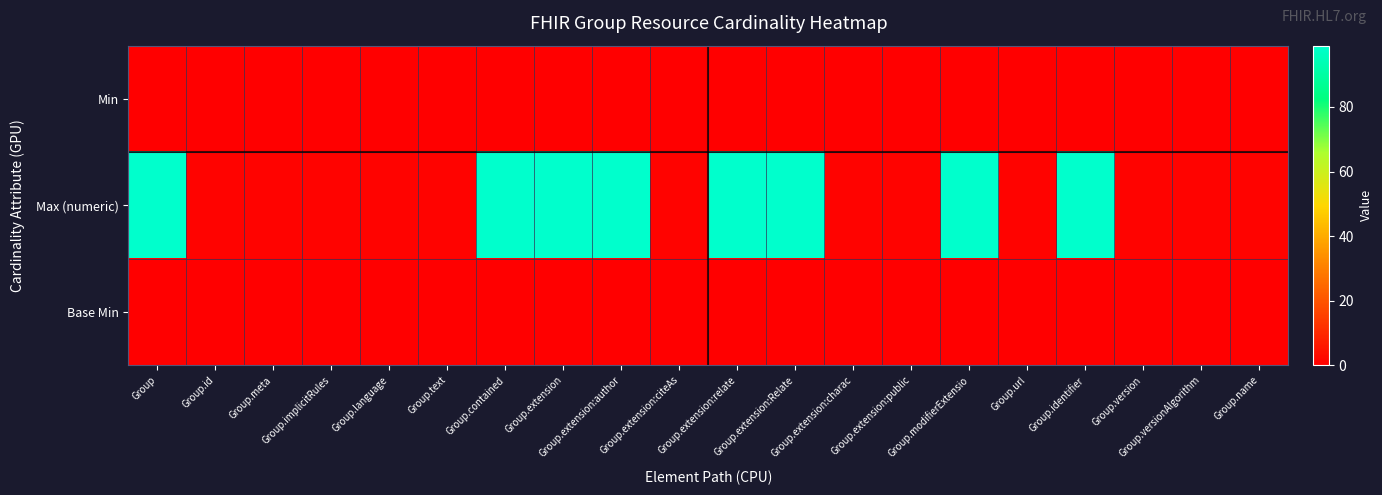

At which category is the sum across all series the highest?

Group